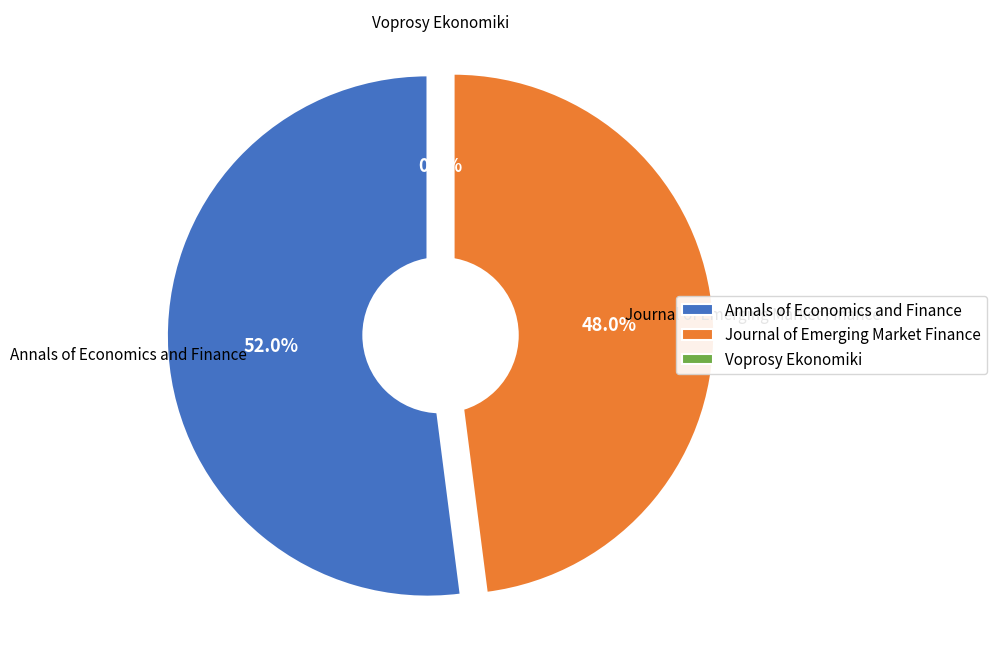

Is it true that Annals of Economics and Finance is 52% of the pie?

True